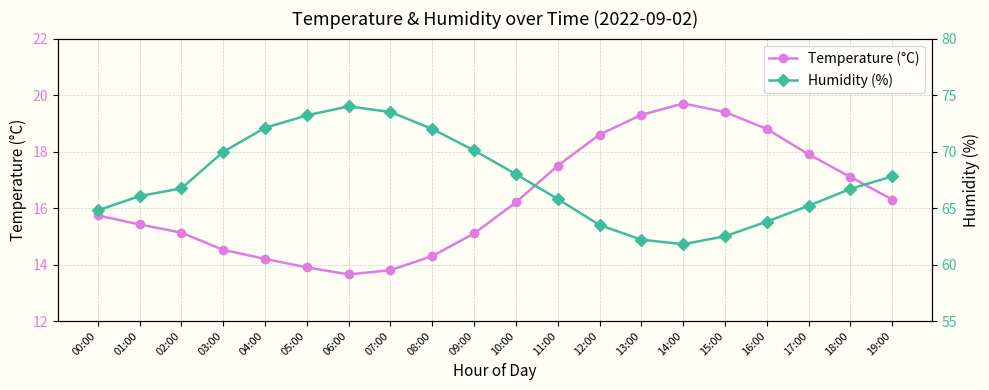

Reading left to right, transcribe all the data shown in this chart.

Temperature (°C): 00:00=15.7	01:00=15.4	02:00=15.1	03:00=14.5	04:00=14.2	05:00=13.9	06:00=13.7	07:00=13.8	08:00=14.3	09:00=15.1	10:00=16.2	11:00=17.5	12:00=18.6	13:00=19.3	14:00=19.7	15:00=19.4	16:00=18.8	17:00=17.9	18:00=17.1	19:00=16.3
Humidity (%): 00:00=64.8	01:00=66.1	02:00=66.7	03:00=70.0	04:00=72.1	05:00=73.2	06:00=74.0	07:00=73.5	08:00=72.0	09:00=70.1	10:00=68.0	11:00=65.8	12:00=63.5	13:00=62.2	14:00=61.8	15:00=62.5	16:00=63.8	17:00=65.2	18:00=66.7	19:00=67.8